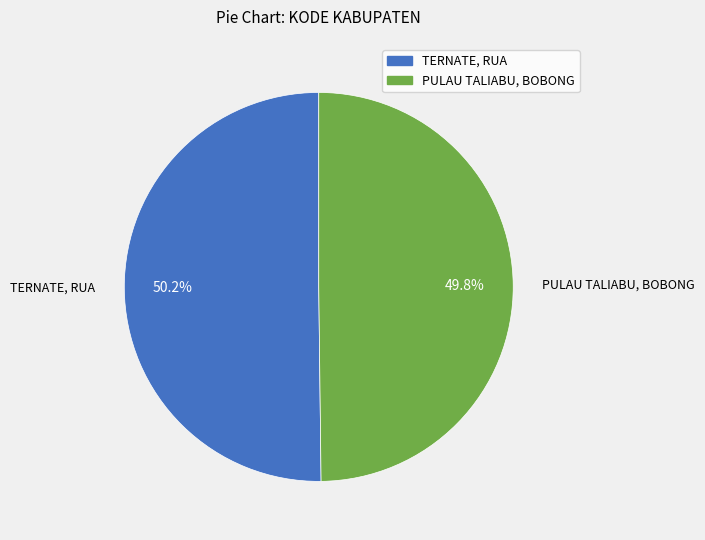

What portion of the pie excludes PULAU TALIABU, BOBONG?

50.2%